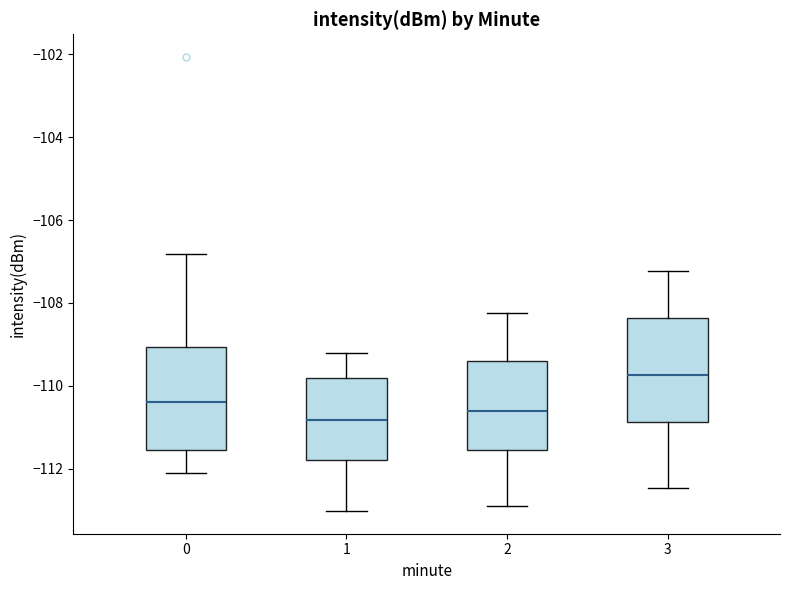

Reading left to right, transcribe this box plot: for each box, give where its median line is, the range the box spans, and where its two whiskers end, as read against the y-axis. The values are not printed on the chart, so give them approximately, as read against the axis.

0: median -110.4, box -111.6 to -109.0, whiskers -112.0 to -106.8
1: median -110.8, box -111.8 to -109.8, whiskers -113.0 to -109.2
2: median -110.6, box -111.6 to -109.4, whiskers -112.8 to -108.2
3: median -109.8, box -110.8 to -108.4, whiskers -112.4 to -107.2